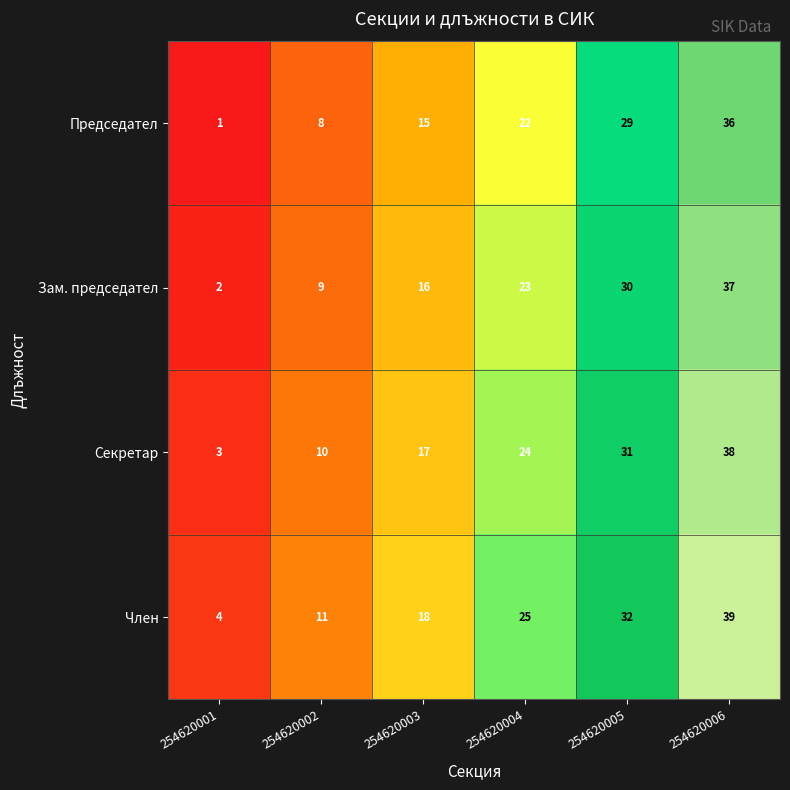

At 254620001, list the series in order from smallest to largest.

Председател, Зам. председател, Секретар, Член